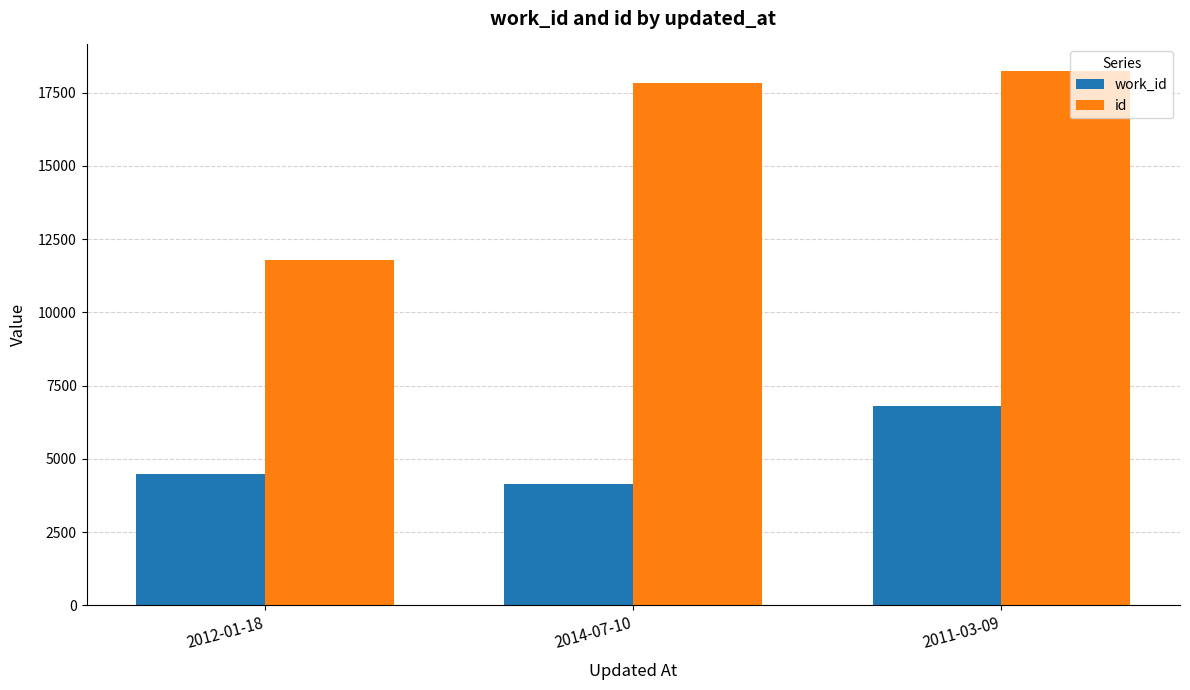

What is the total value across all series at 2012-01-18?

16248